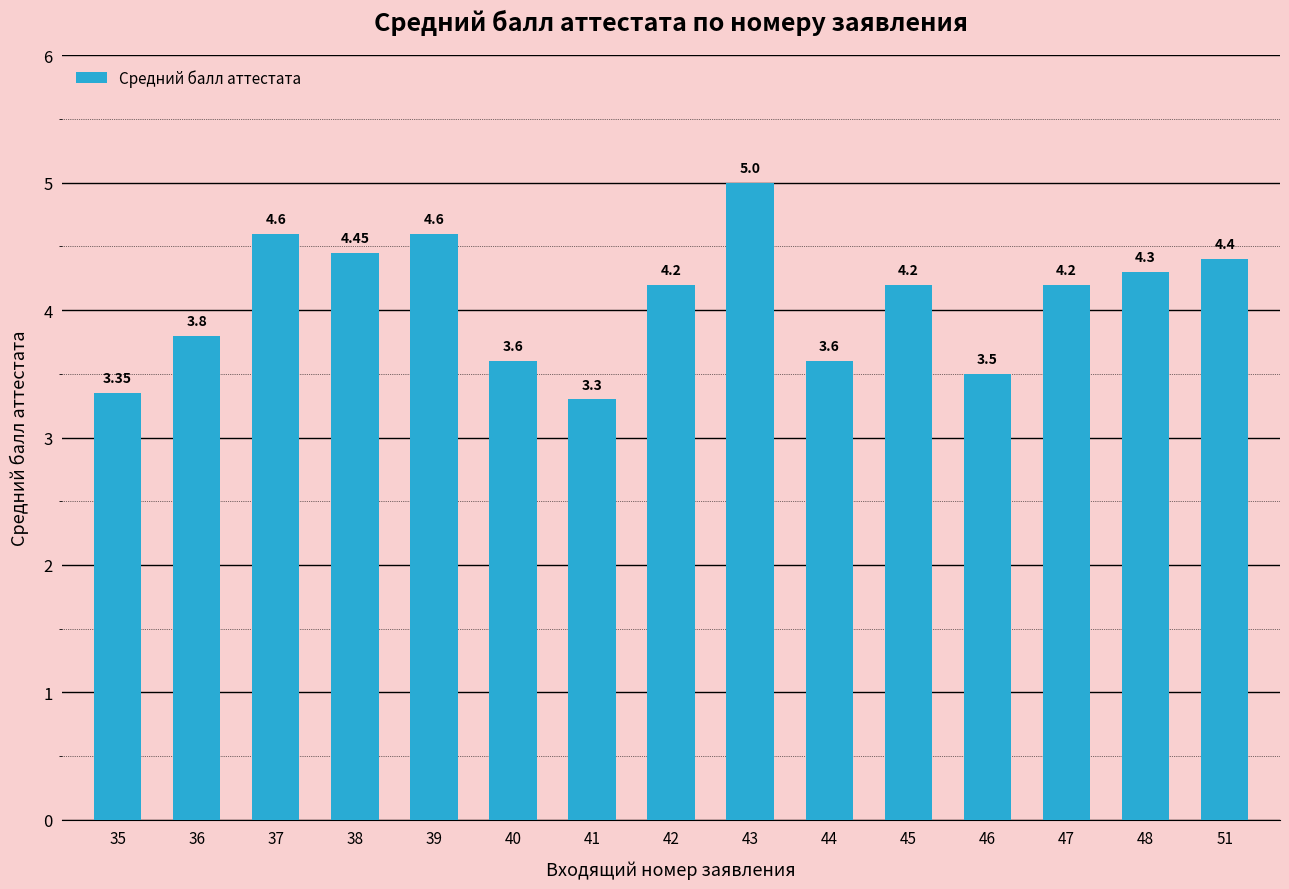

Where is the data nearest to the value 4?

36